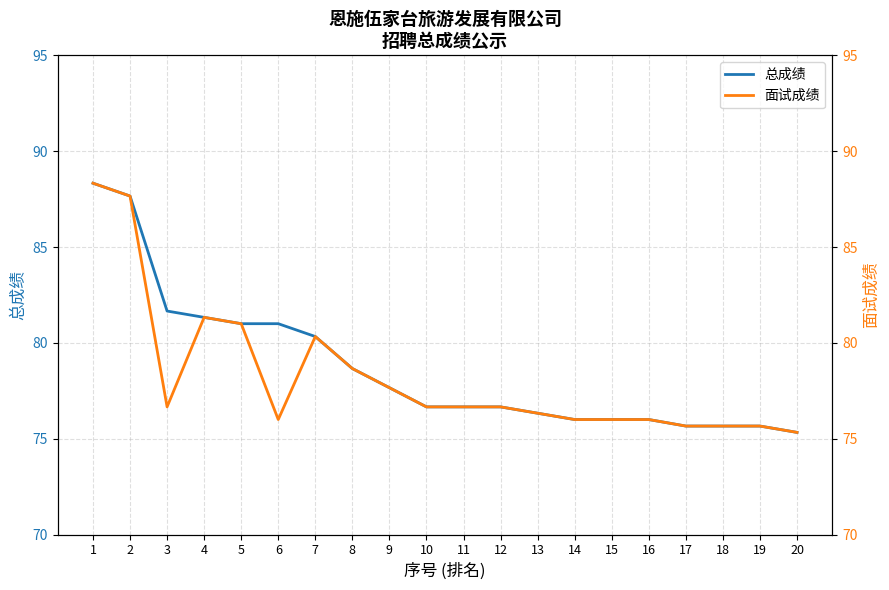

What are all the series names shown in the legend?

总成绩, 面试成绩